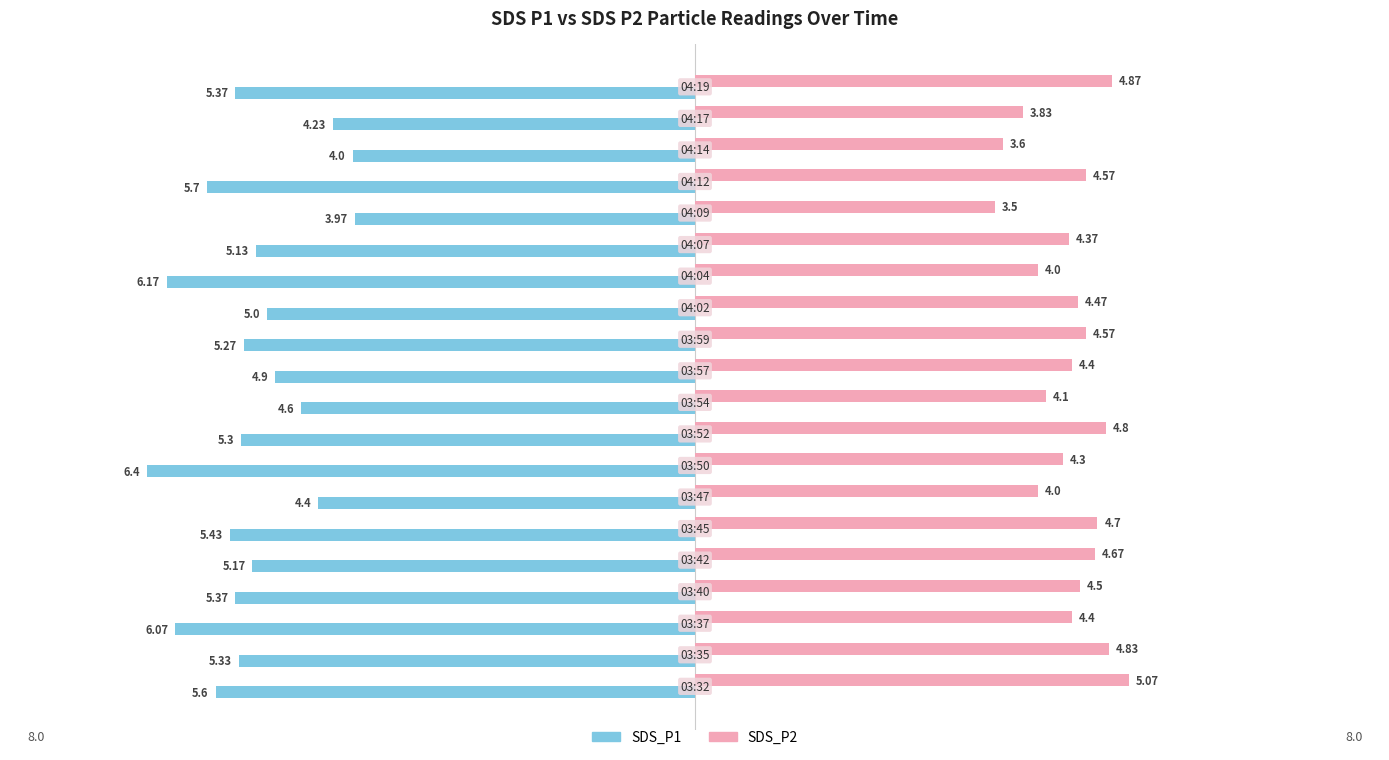

List the series in order of their overall mean, highest first.

SDS_P2, SDS_P1